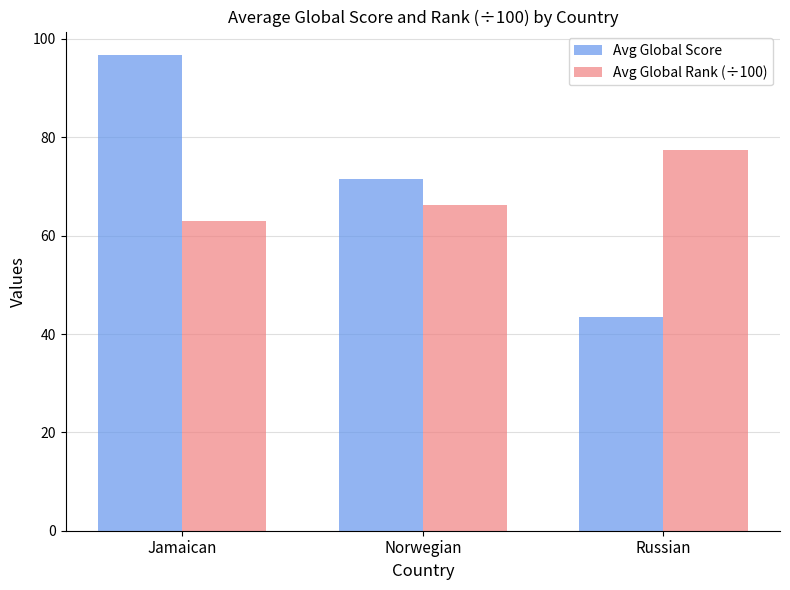

What is the label of the 1st bar from the left?

Jamaican